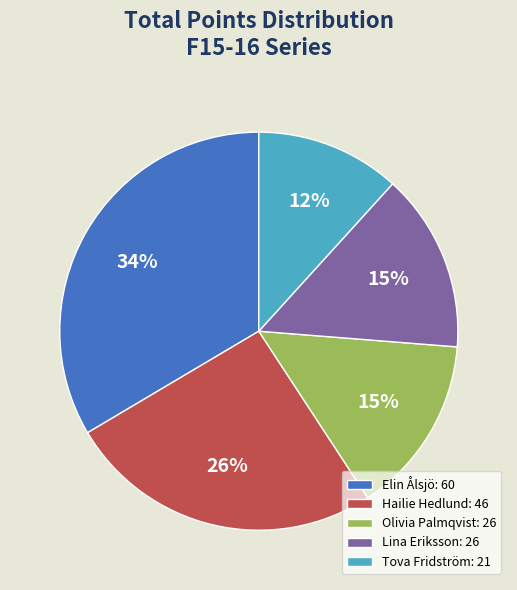

Is there a majority slice in this chart?

No